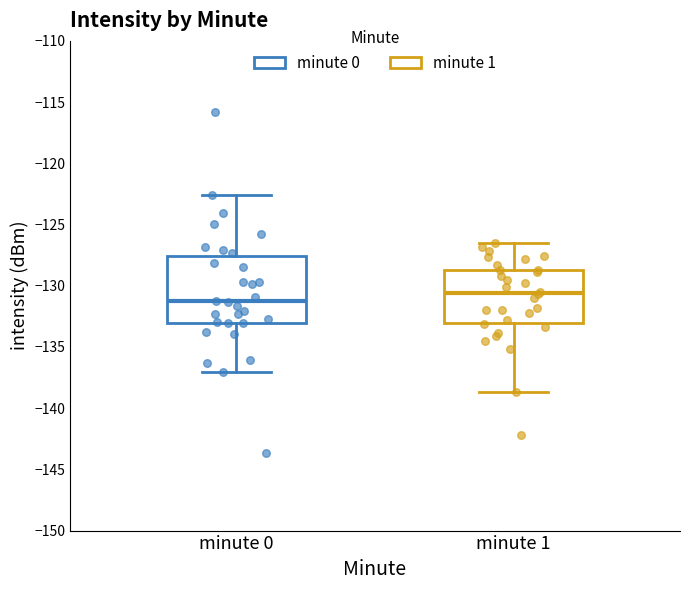

Where does the lower whisker of the box for minute 1 end on the y-axis? The values are not printed on the chart, so give them approximately, as read against the axis.

-138.5